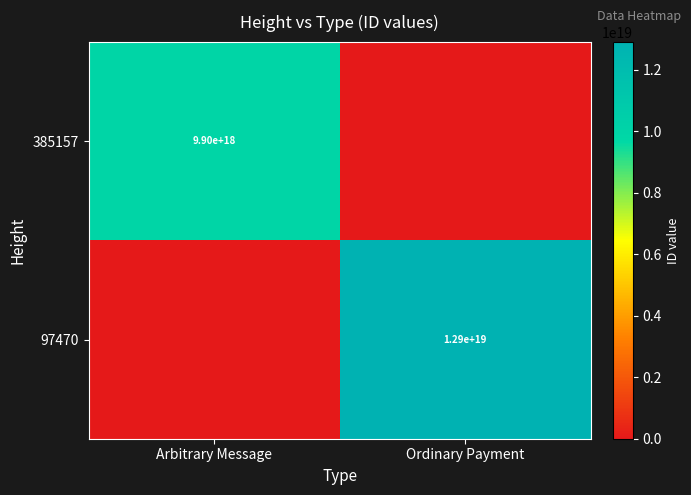

At which category is the sum across all series the highest?

Ordinary Payment